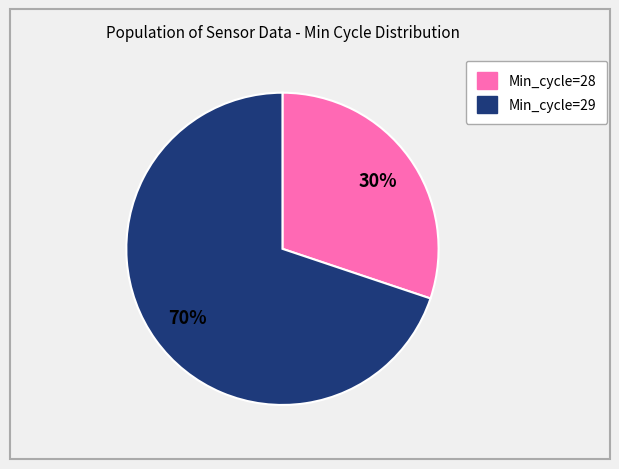

To the nearest percent, what is the difference between the largest and smallest slice percentages?

40%